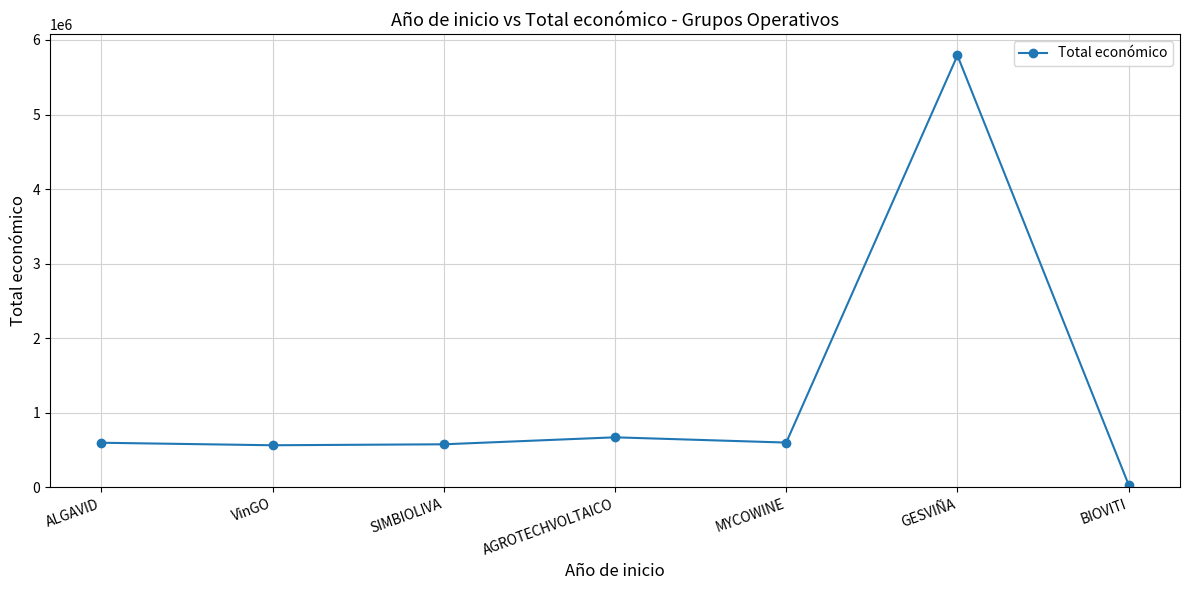

How many distinct data groups are displayed?

1